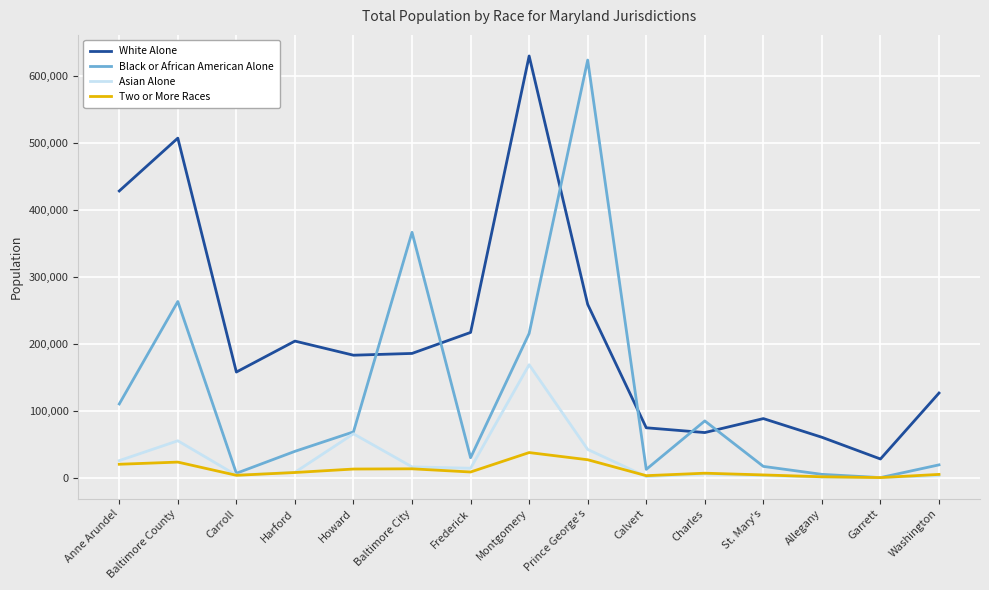

Is this an area chart (filled region under the line)?

No